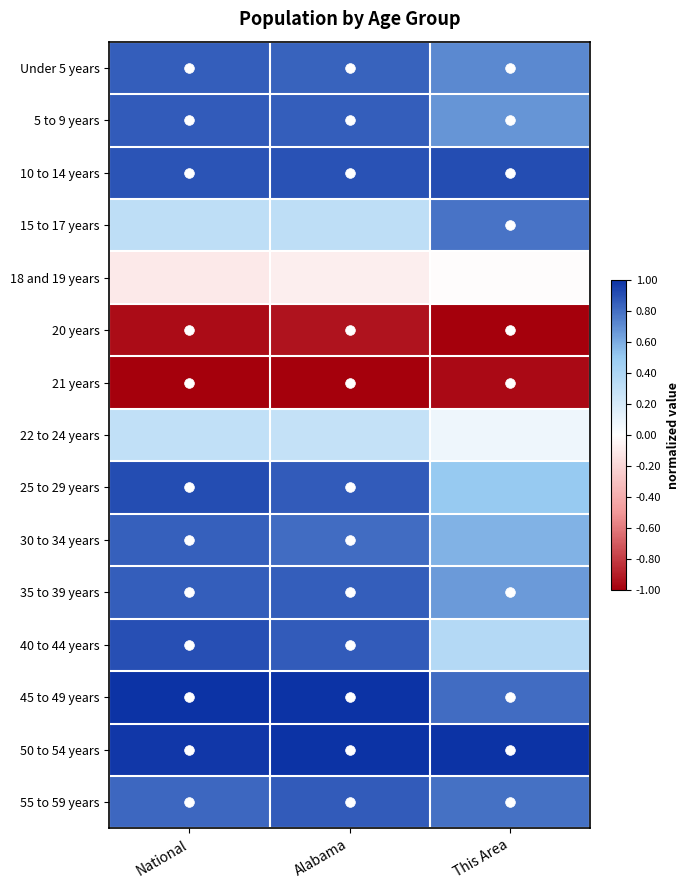

Rank the series by their maximum value, from lowest to highest.

21 years, 20 years, 18 and 19 years, 22 to 24 years, 15 to 17 years, 30 to 34 years, 35 to 39 years, Under 5 years, 55 to 59 years, 5 to 9 years, 40 to 44 years, 25 to 29 years, 10 to 14 years, 45 to 49 years, 50 to 54 years